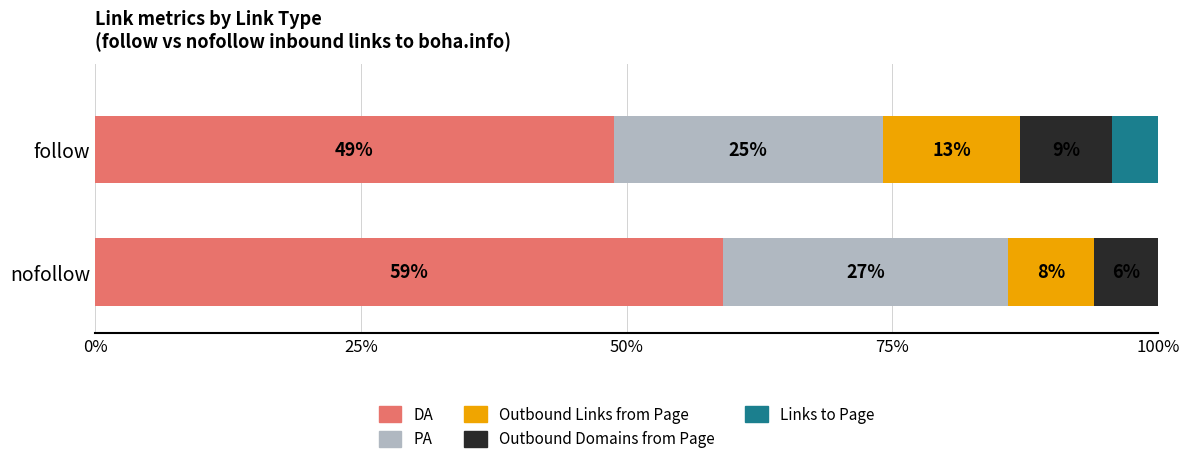

Count the number of categories in the chart.

2